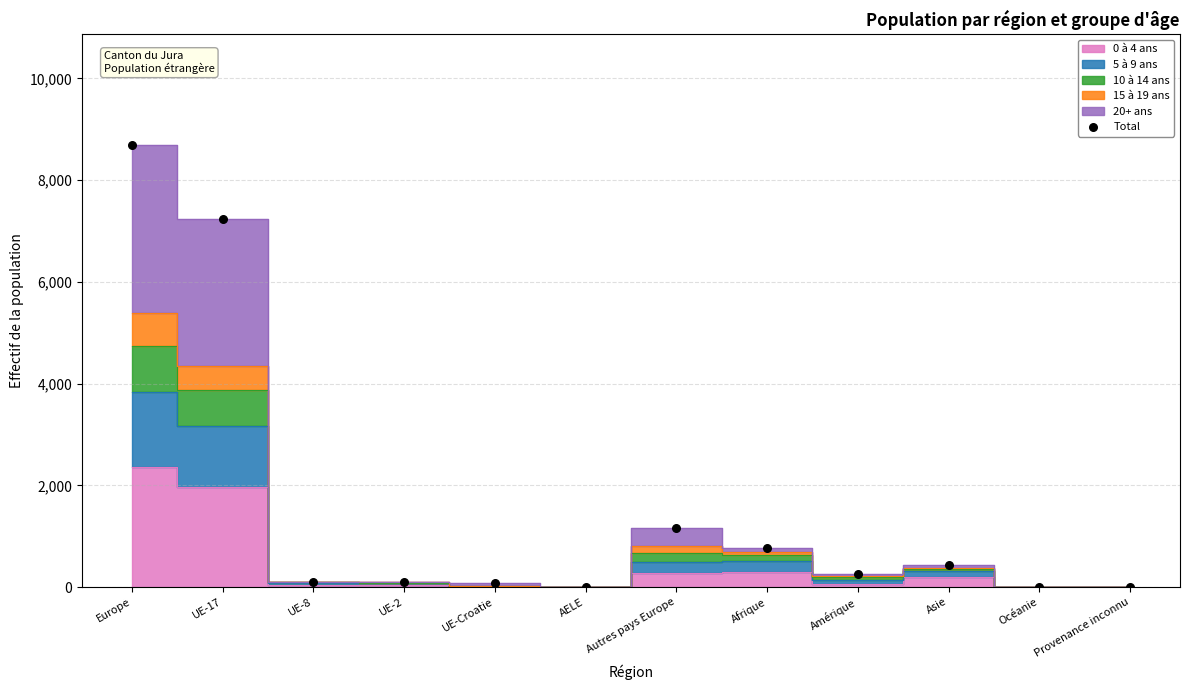

What Y value in the scatter plot is closest to 4347?

7244